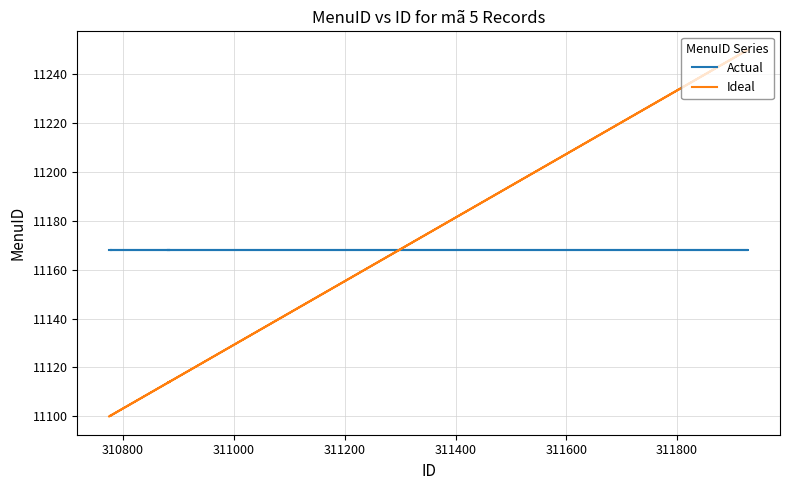

Is the value of Ideal at 8 greater than the value of Actual at 14?

No